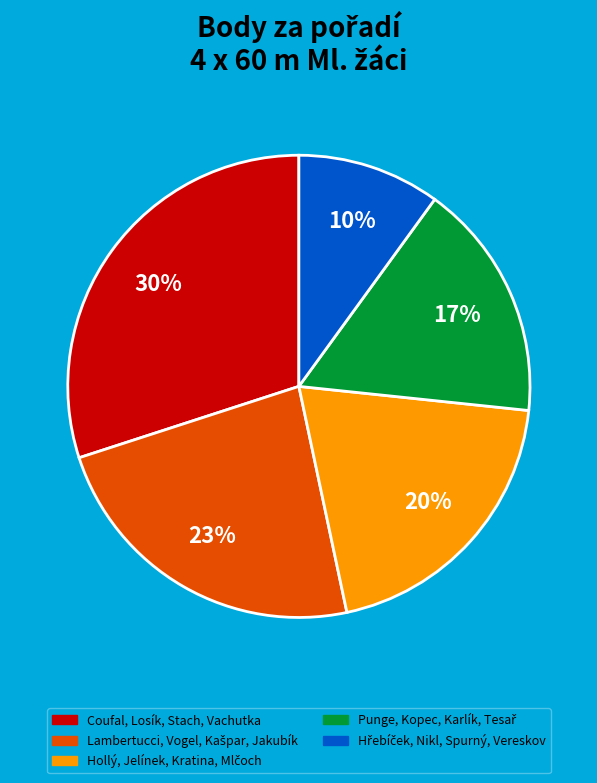

To the nearest percent, what is the average slice percentage?

20%